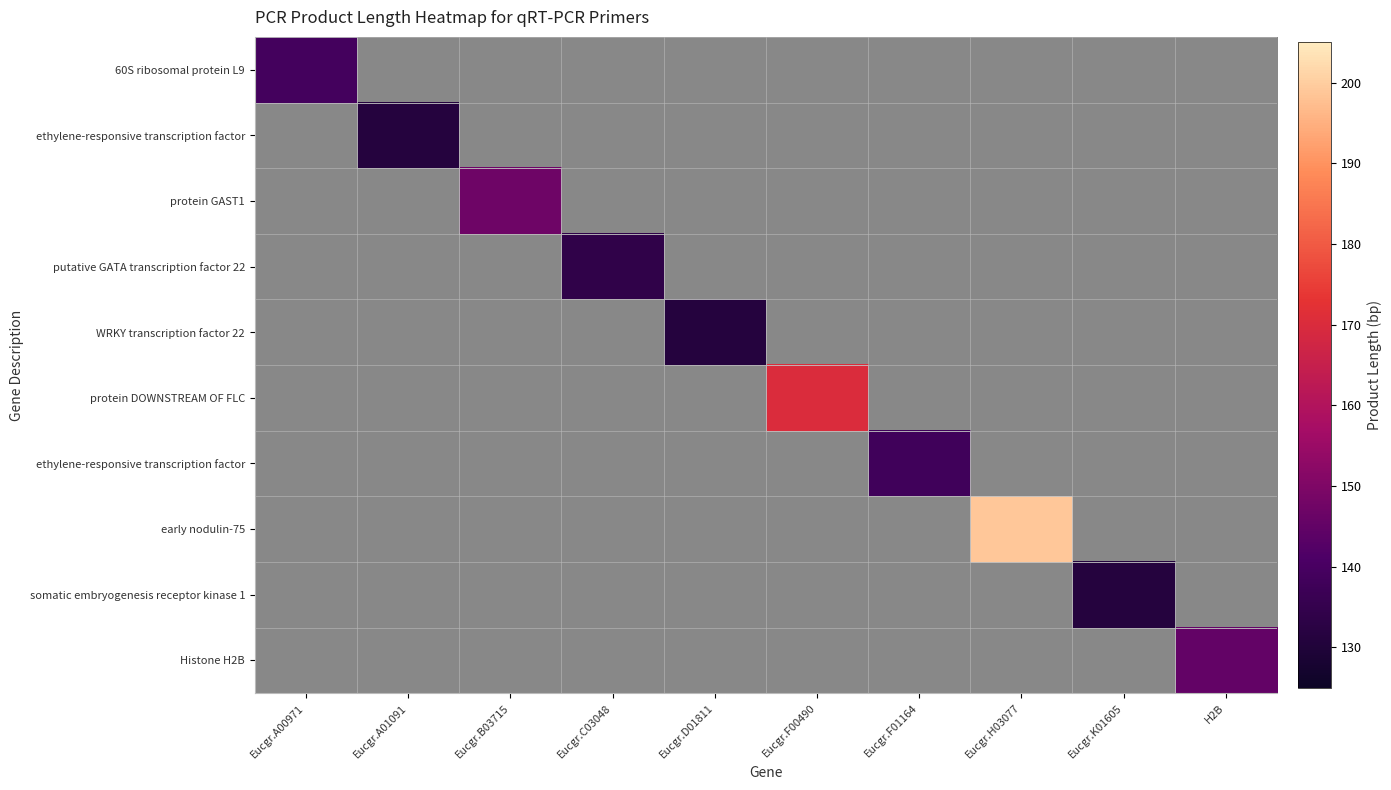

How many distinct data groups are displayed?

10